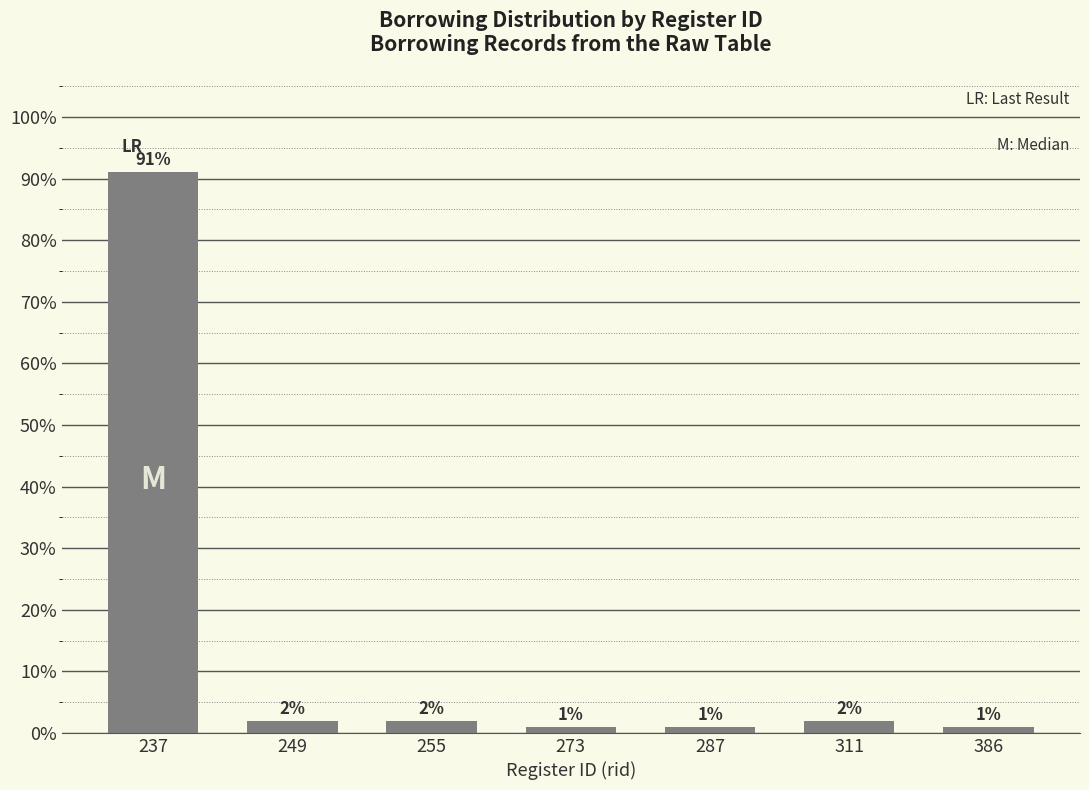

Between 273 and 255, which is larger?

255